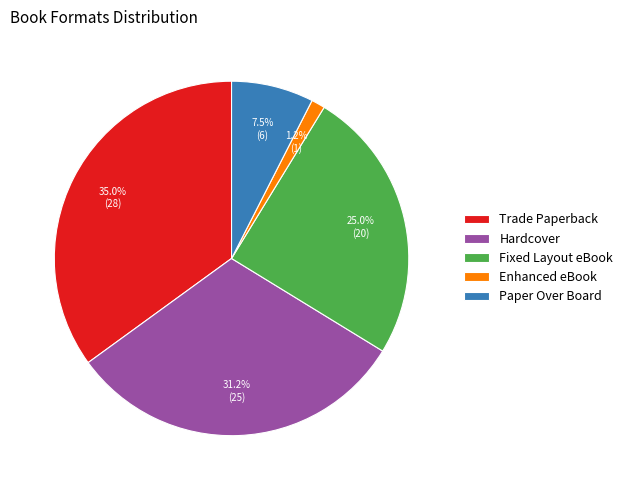

Between Hardcover and Enhanced eBook, which is larger?

Hardcover